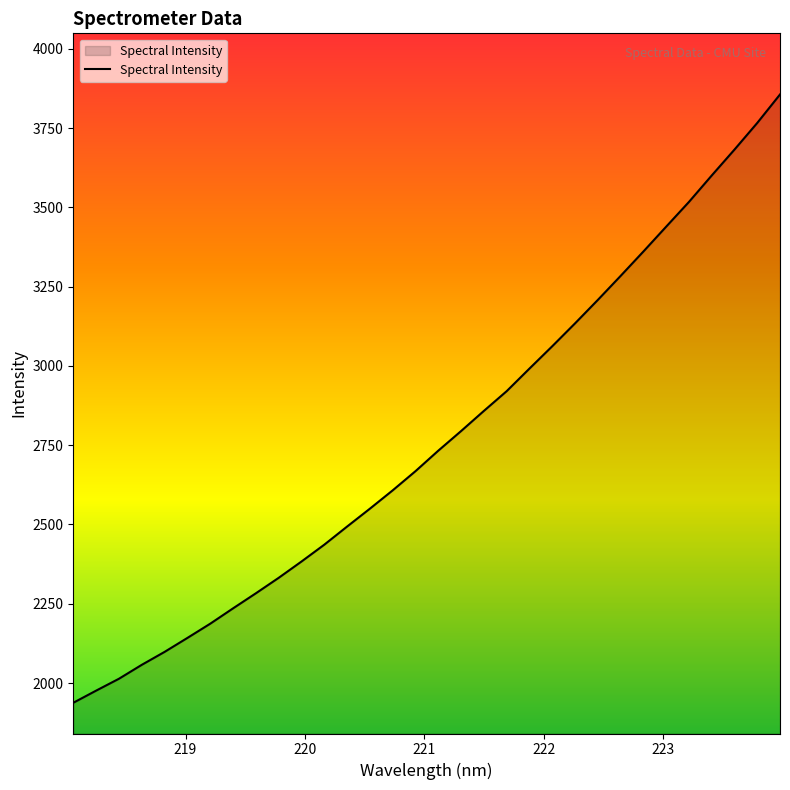

What is the smallest value displayed?

1937.8